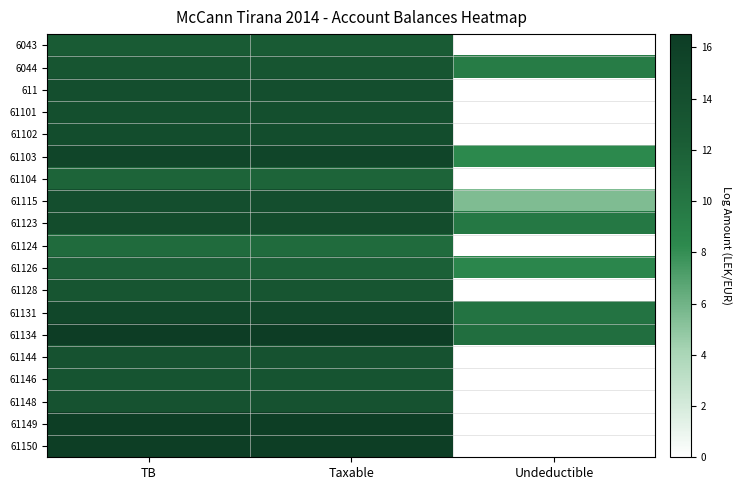

Reading right to left, transcribe all the data shown in this chart.

6043: Undeductible=0.0	Taxable=12.4	TB=12.4
6044: Undeductible=9.5	Taxable=13.3	TB=13.3
611: Undeductible=0.0	Taxable=14.1	TB=14.1
61101: Undeductible=0.0	Taxable=14.0	TB=14.0
61102: Undeductible=0.0	Taxable=14.4	TB=14.4
61103: Undeductible=8.3	Taxable=15.4	TB=15.4
61104: Undeductible=0.0	Taxable=11.6	TB=11.6
61115: Undeductible=5.5	Taxable=14.2	TB=14.2
61123: Undeductible=9.8	Taxable=14.5	TB=14.5
61124: Undeductible=0.0	Taxable=11.0	TB=11.0
61126: Undeductible=8.5	Taxable=12.0	TB=12.0
61128: Undeductible=0.0	Taxable=13.2	TB=13.2
61131: Undeductible=10.2	Taxable=15.1	TB=15.1
61134: Undeductible=10.7	Taxable=16.5	TB=16.5
61144: Undeductible=0.0	Taxable=13.6	TB=13.6
61146: Undeductible=0.0	Taxable=13.4	TB=13.4
61148: Undeductible=0.0	Taxable=13.6	TB=13.6
61149: Undeductible=0.0	Taxable=16.3	TB=16.3
61150: Undeductible=0.0	Taxable=16.3	TB=16.3